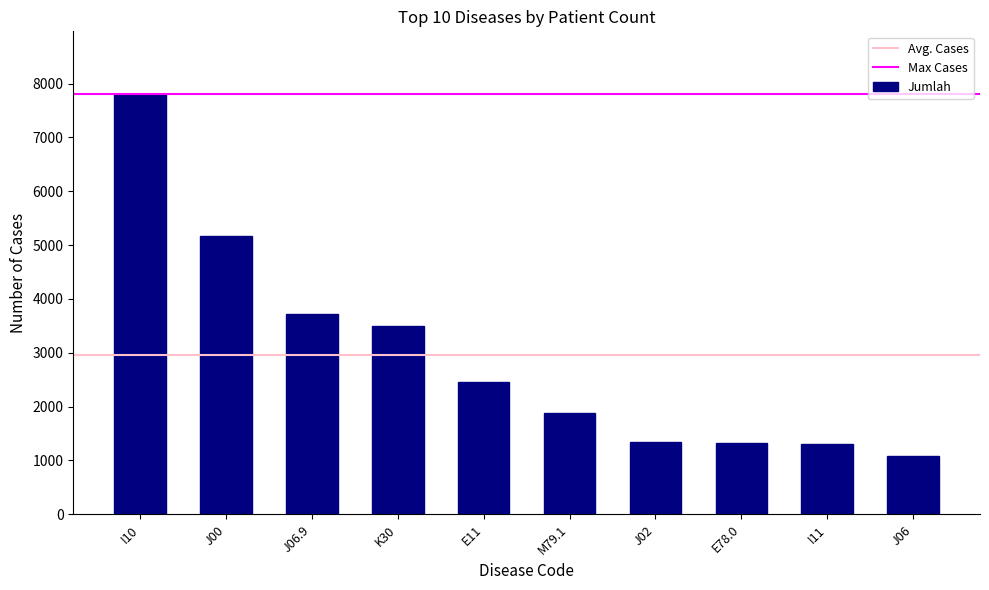

What is the average value?

2956